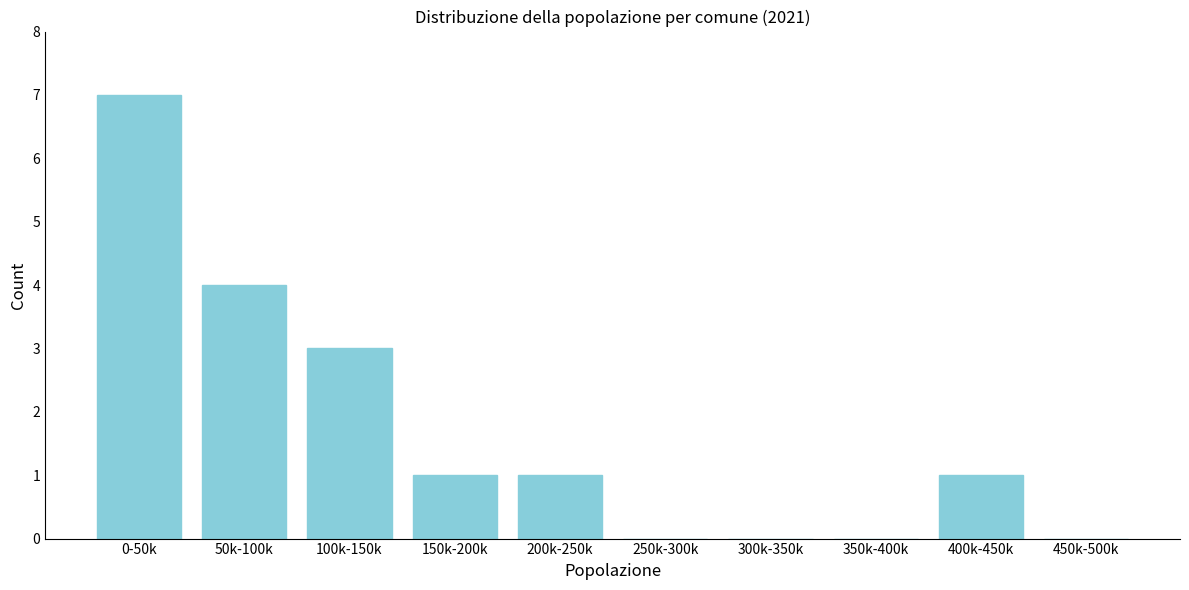

Reading right to left, transcribe all the data shown in this chart.

450k-500k=0	400k-450k=1	350k-400k=0	300k-350k=0	250k-300k=0	200k-250k=1	150k-200k=1	100k-150k=3	50k-100k=4	0-50k=7